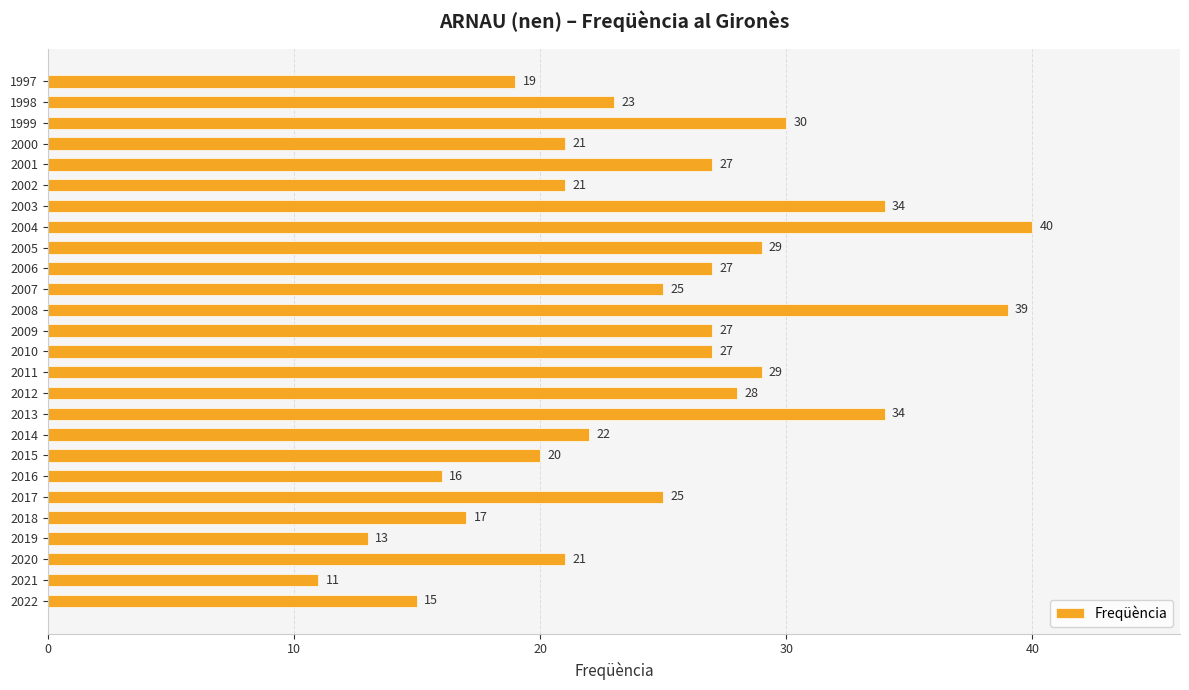

The chart shows a value of 29 at 2011. True or false?

True